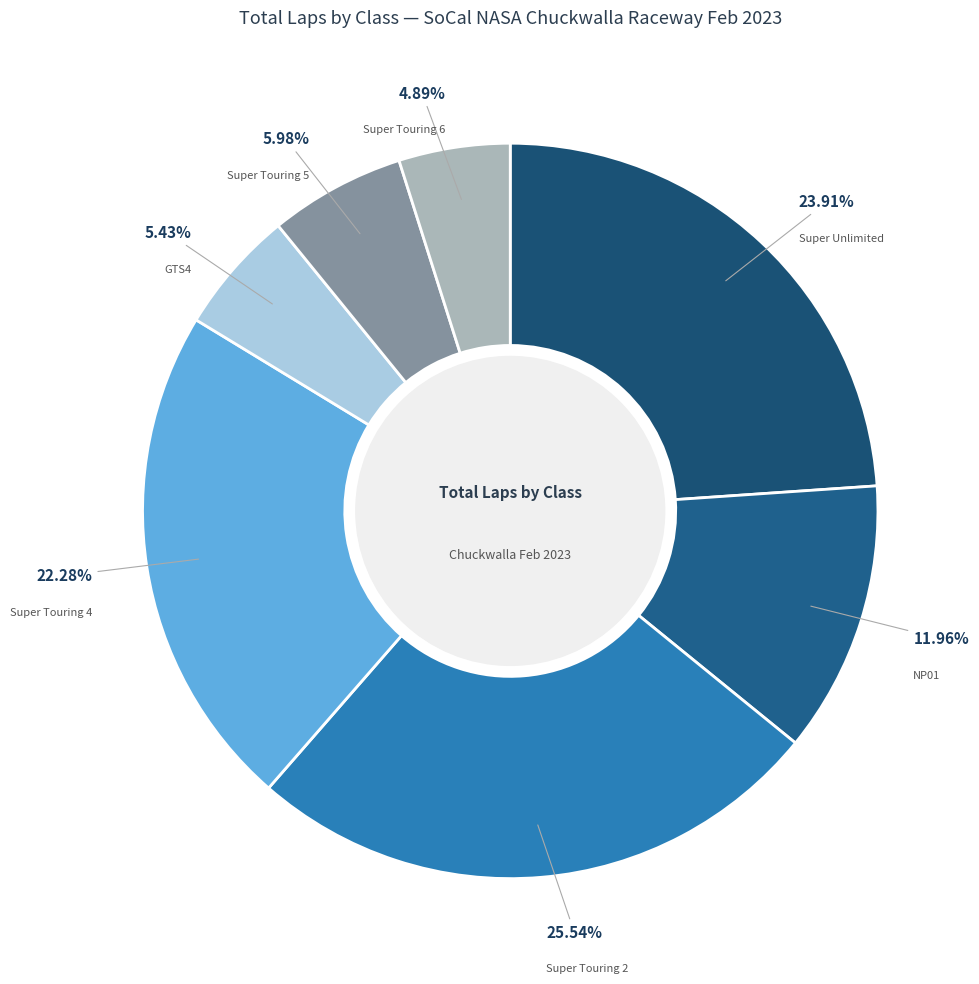

Count the number of slices in the pie.

7